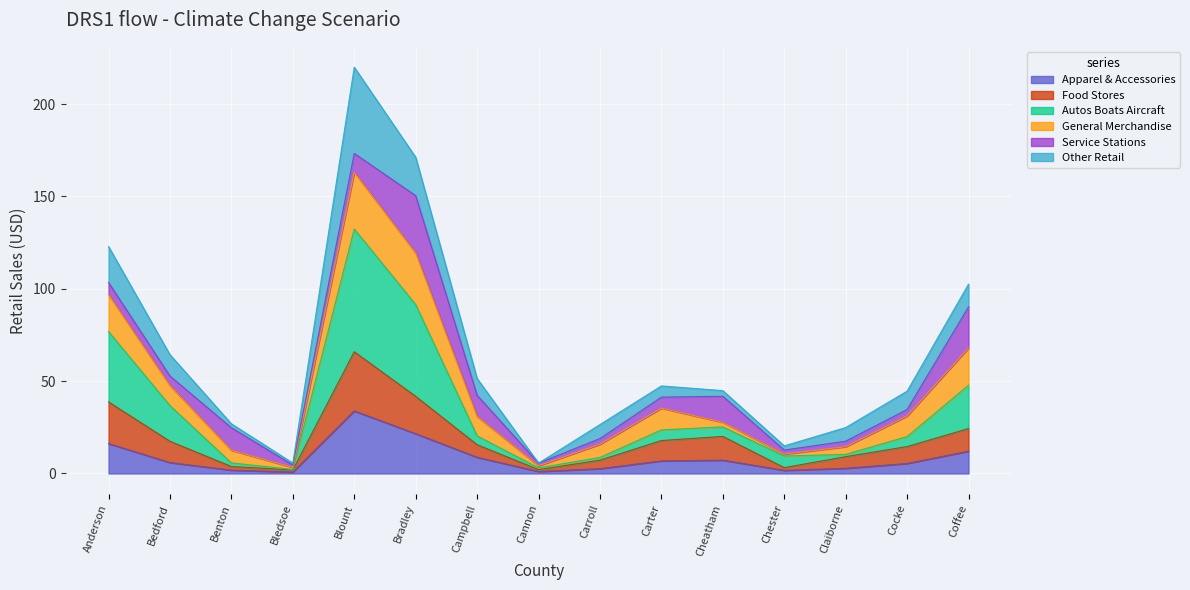

The value of Apparel & Accessories at Coffee is 12.1. True or false?

True